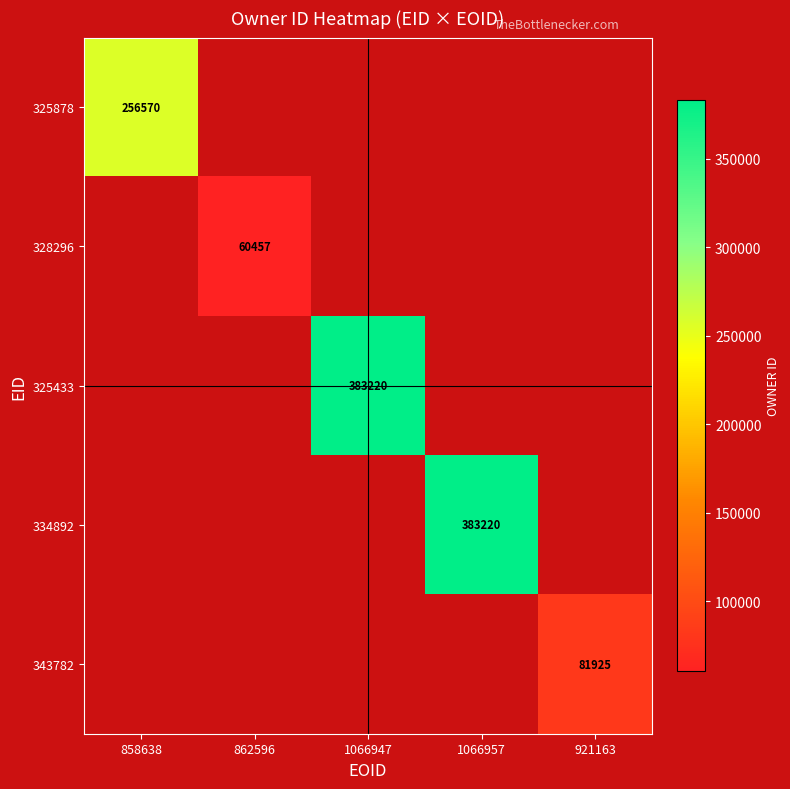

Which series has the largest range (max minus min)?

325878